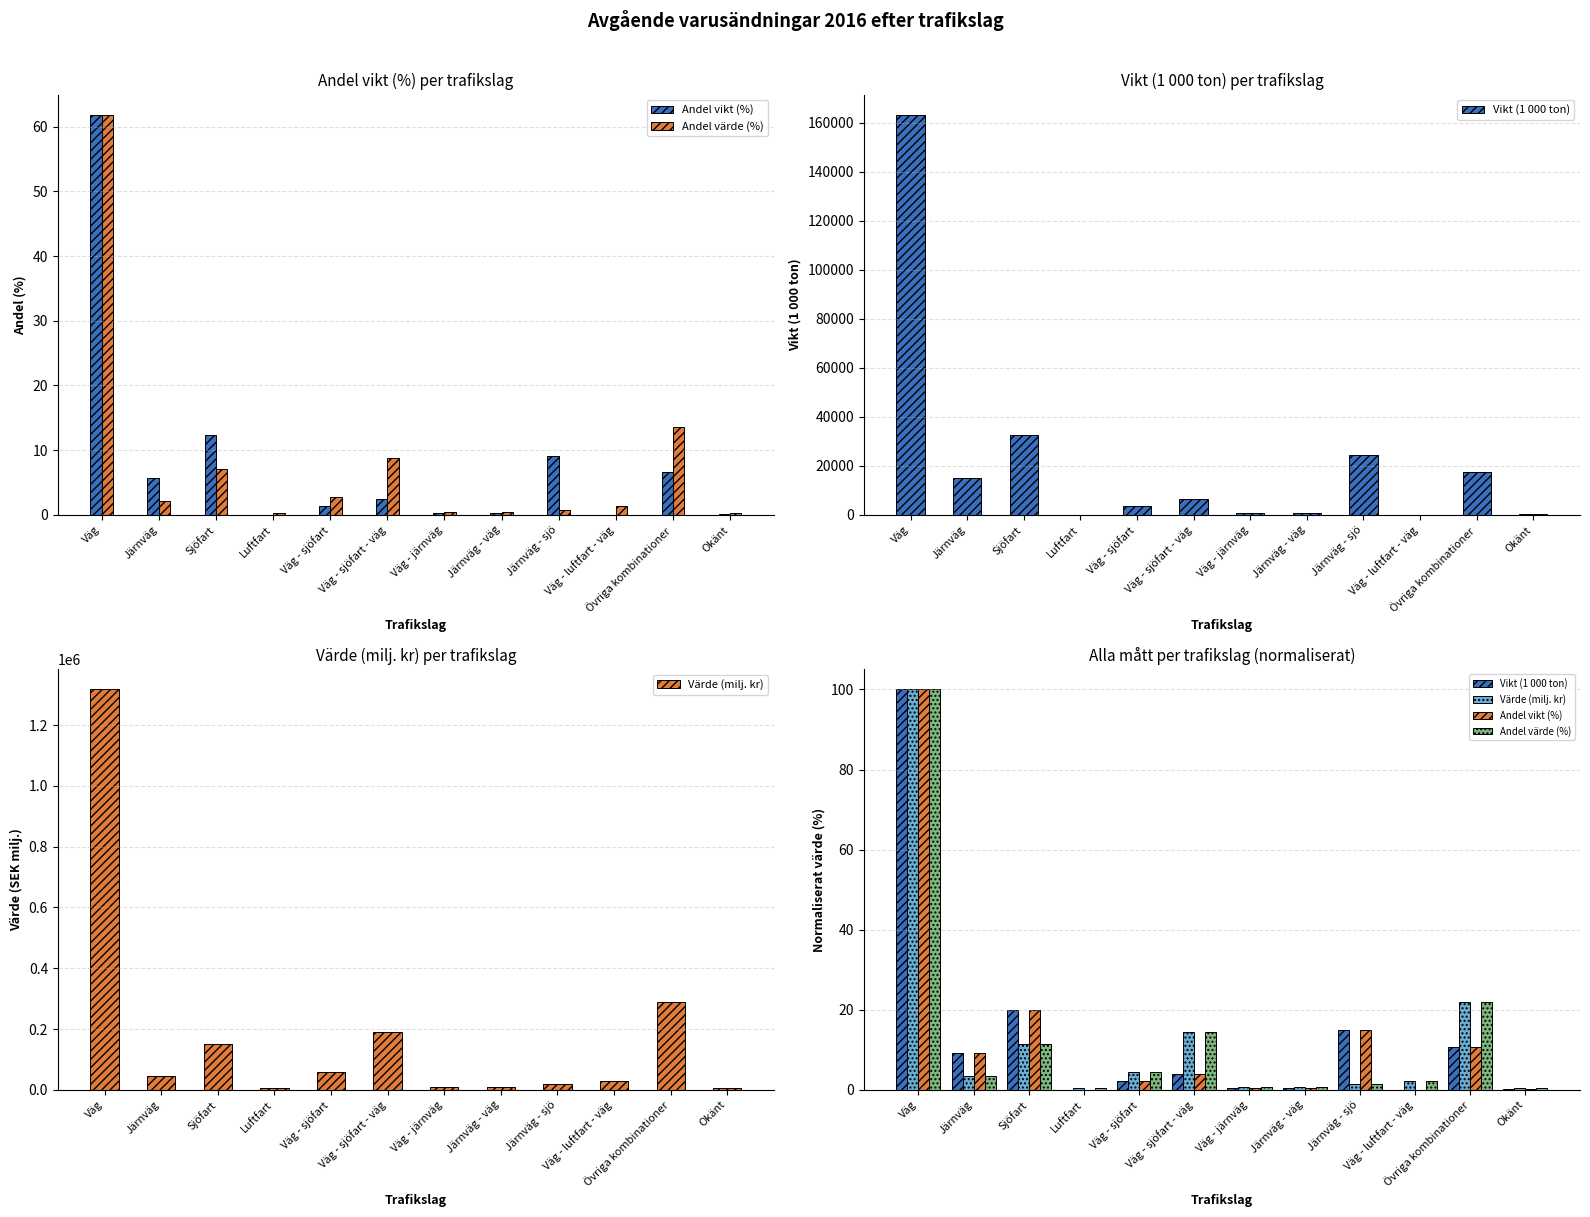

Which series has the largest total across all categories?

Andel vikt (%)